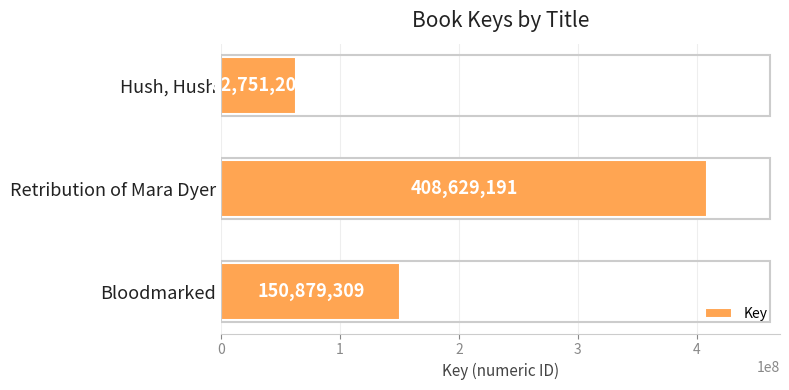

What is the sum of all values?

622259703